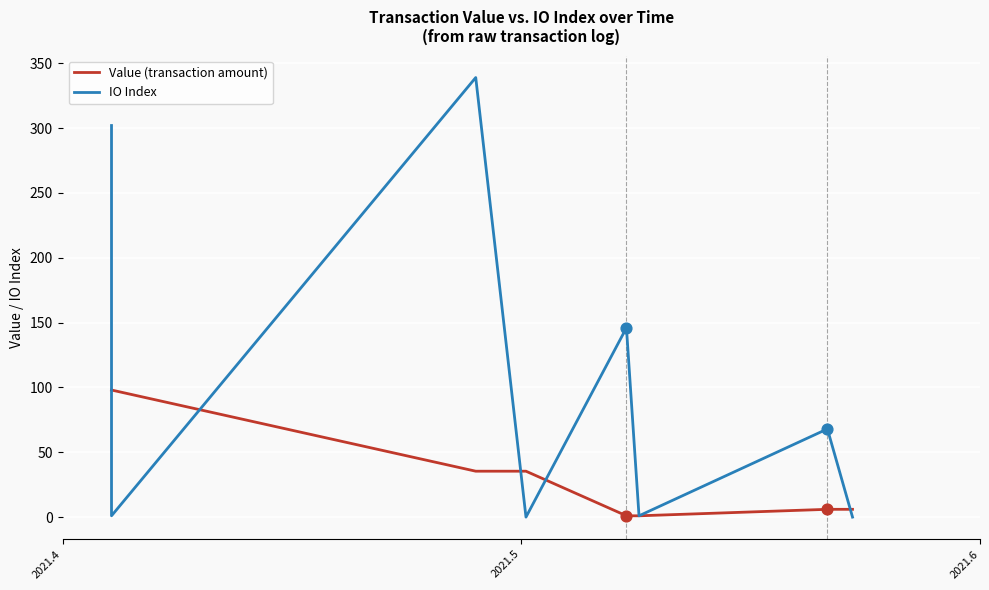

Which series has the largest total across all categories?

IO Index